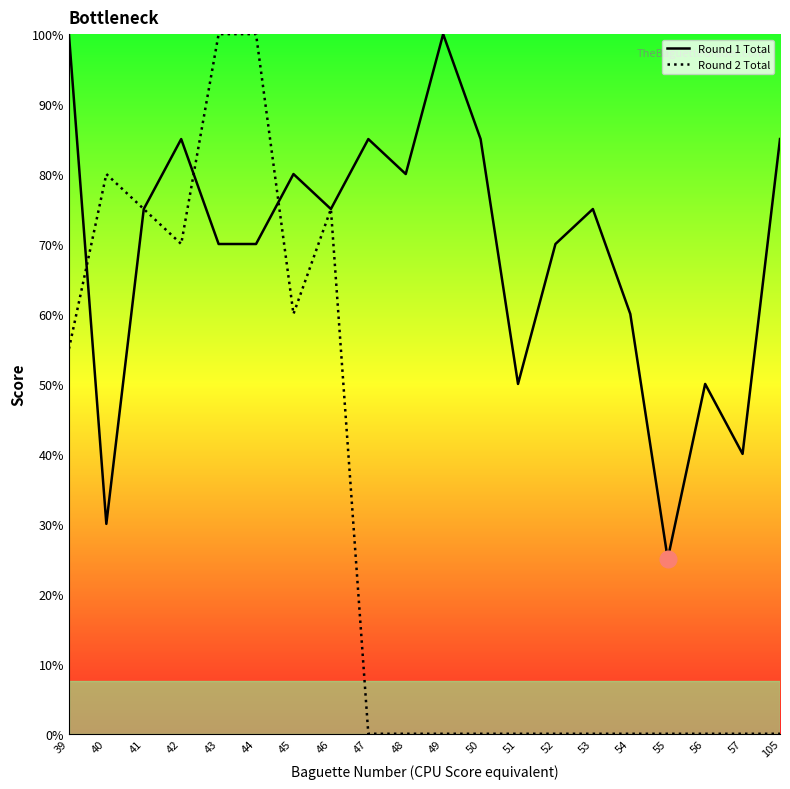

In Round 1 Total, how many points are higher than both neighbors (excluding endpoints)?

6